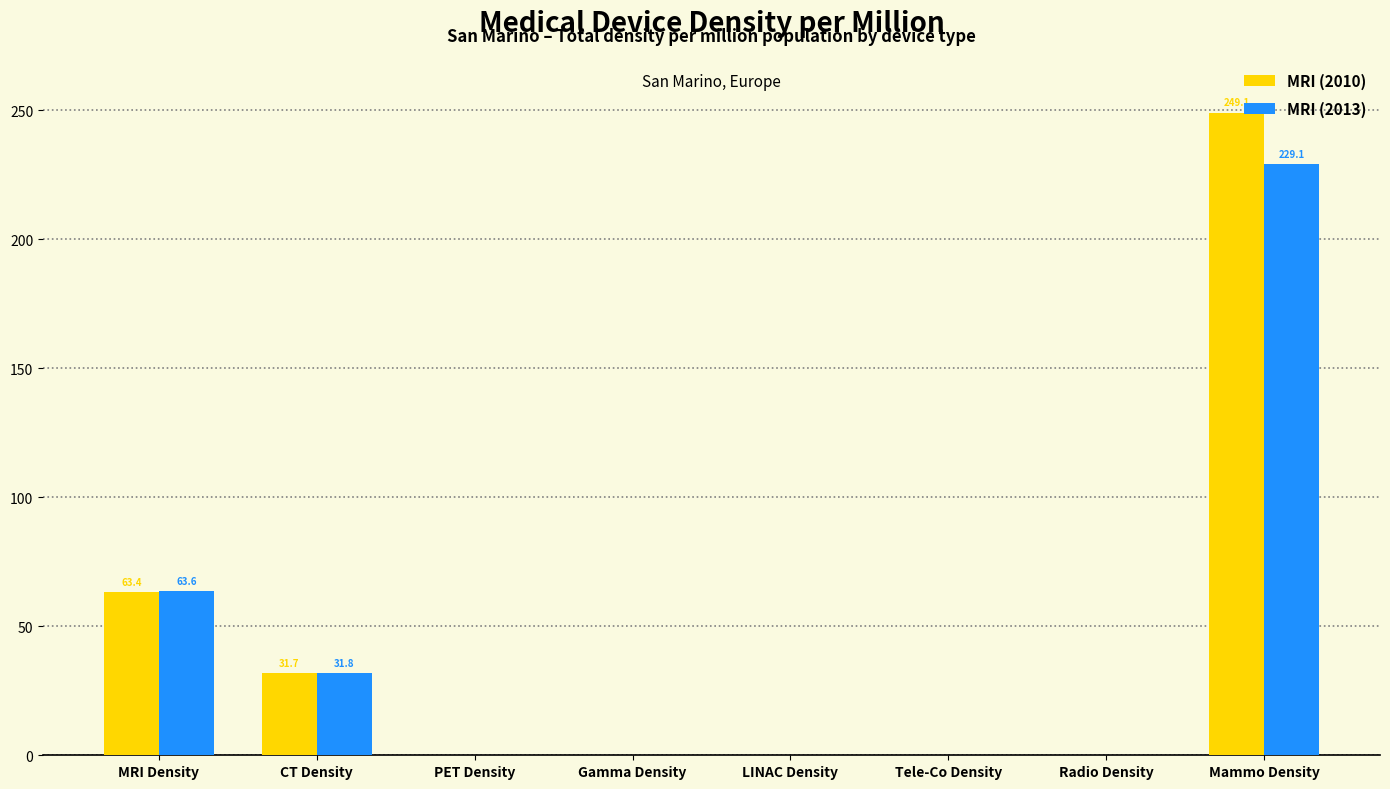

At which label does MRI (2013) reach its peak?

Mammo Density